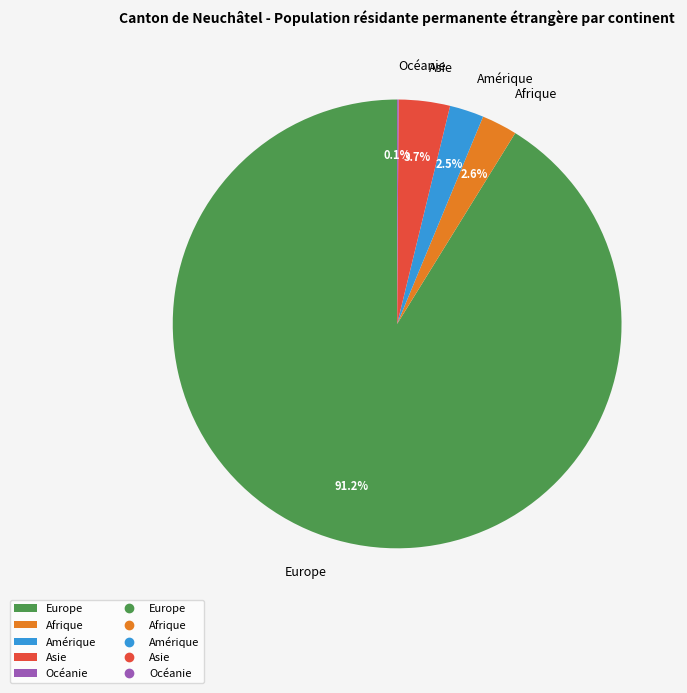

Which has a higher value, Amérique or Europe?

Europe